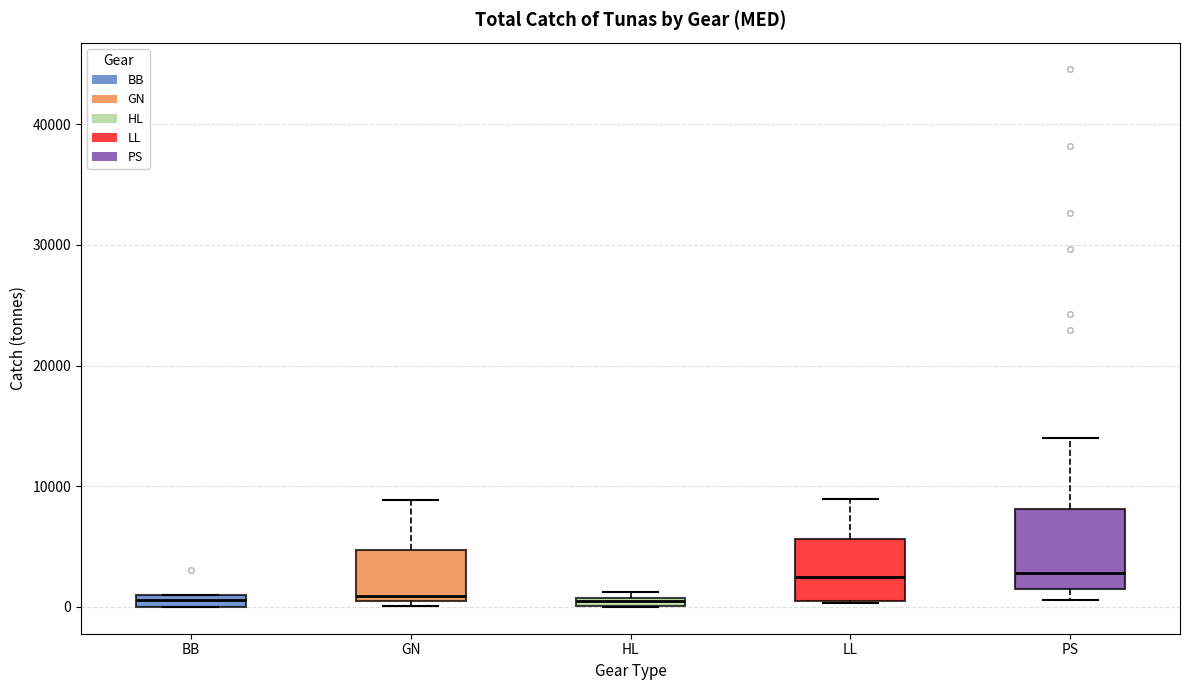

Where is the lower edge of the box for PS on the y-axis? The values are not printed on the chart, so give them approximately, as read against the axis.

1000